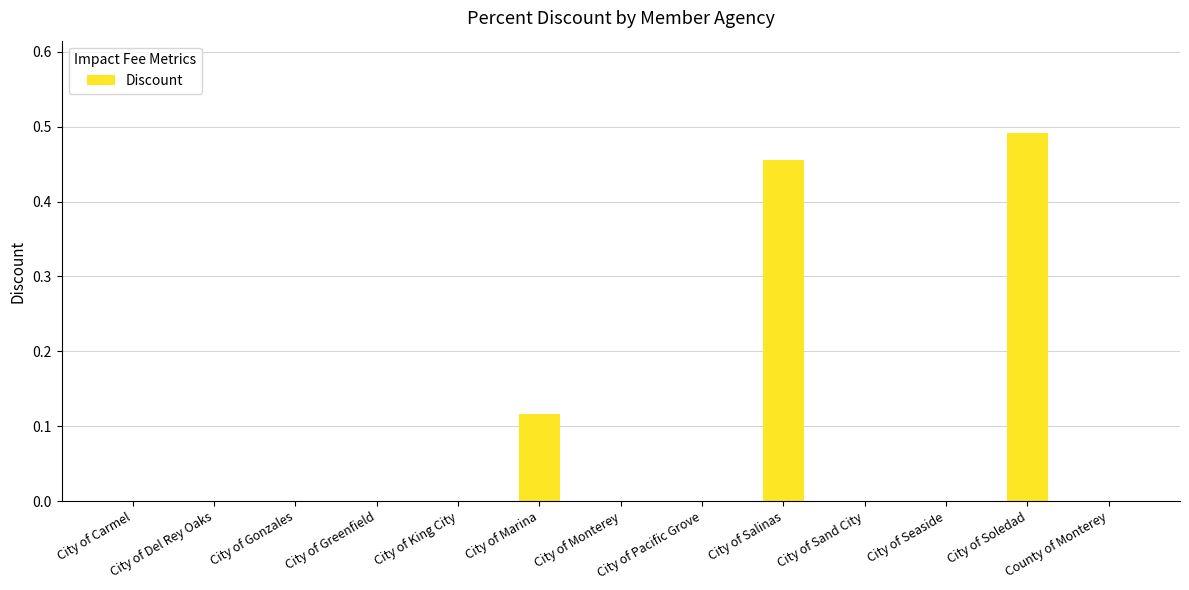

Are the bars horizontal?

No